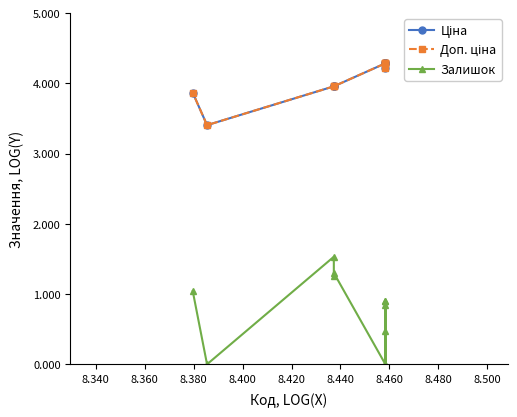

At how many categories does at least one series exceed 3?

11